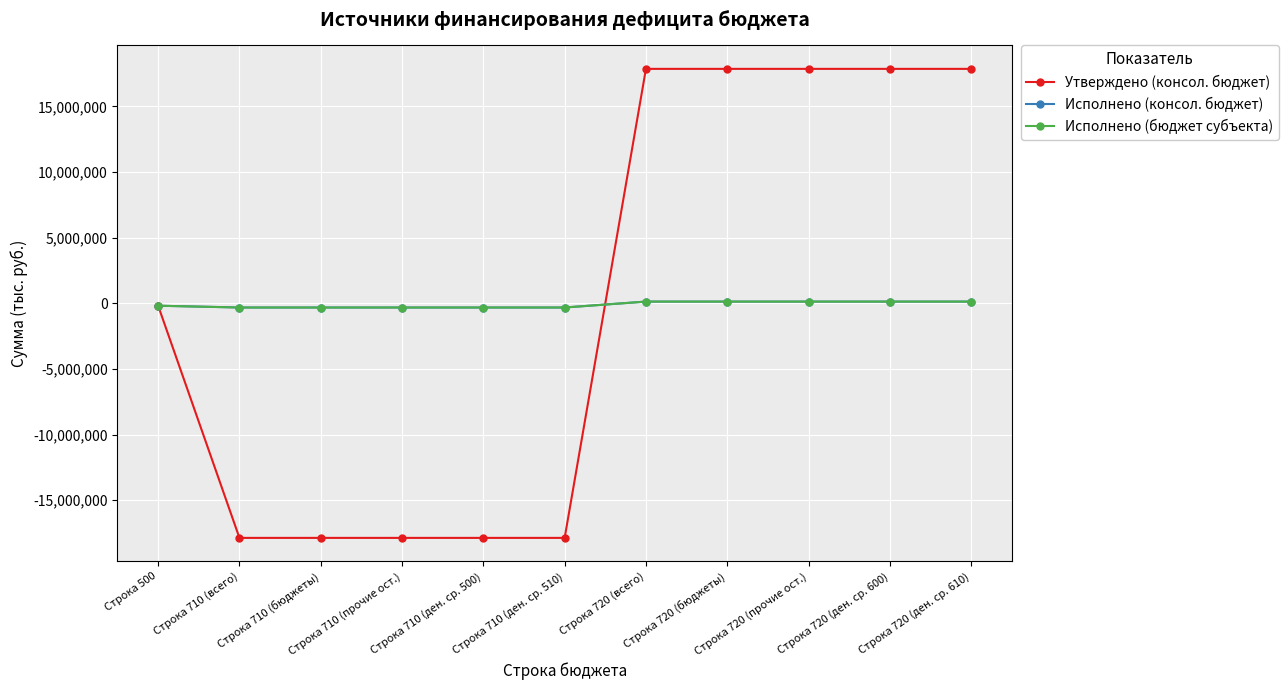

True or false: Утверждено (консол. бюджет) and Исполнено (бюджет субъекта) intersect in this chart.

True